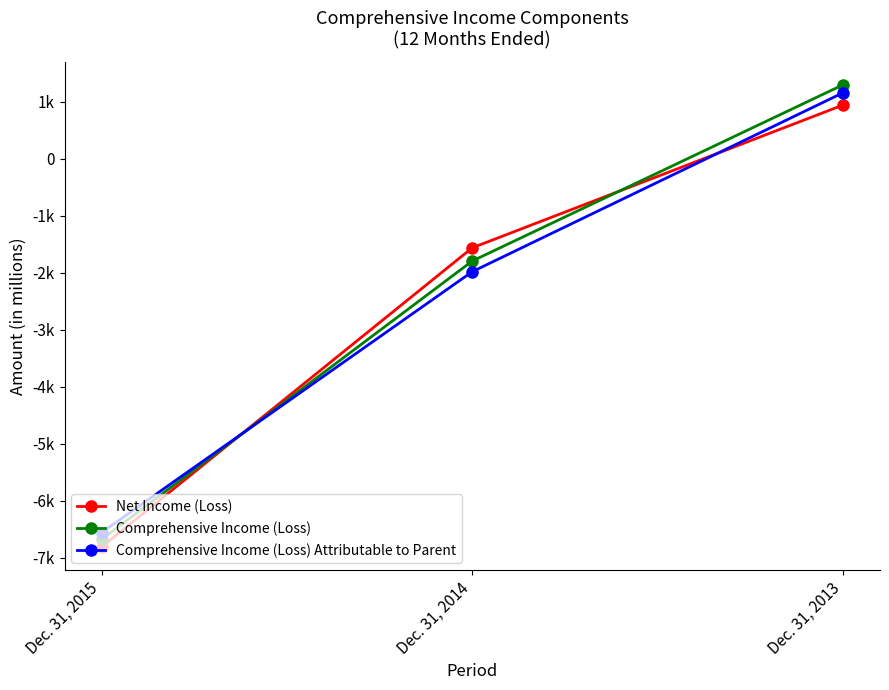

What is the spread (max minus min) of values at Dec. 31, 2015?

254